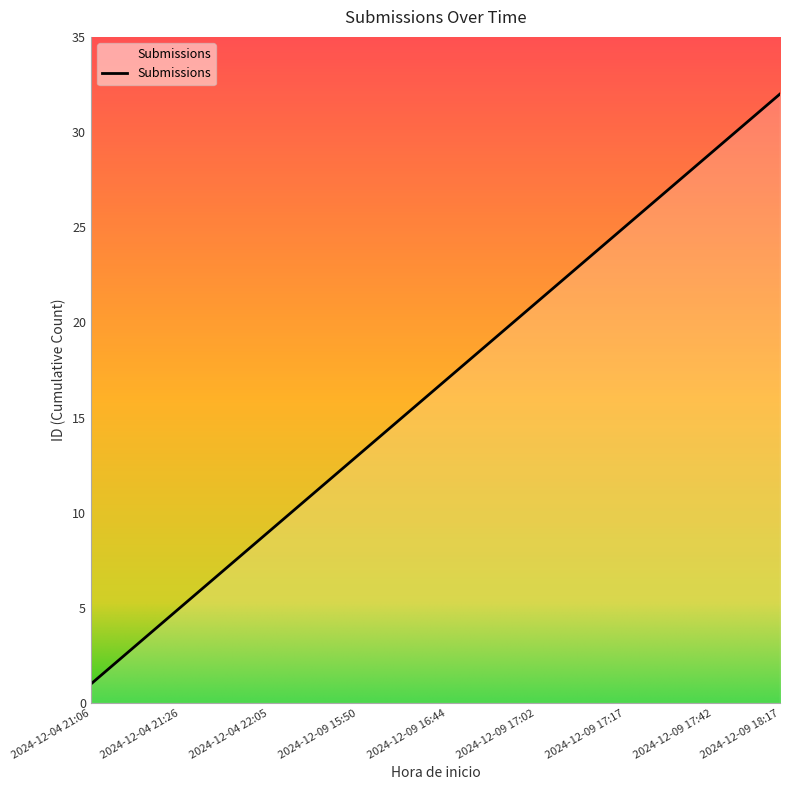

What is the difference between the maximum and minimum values?

31